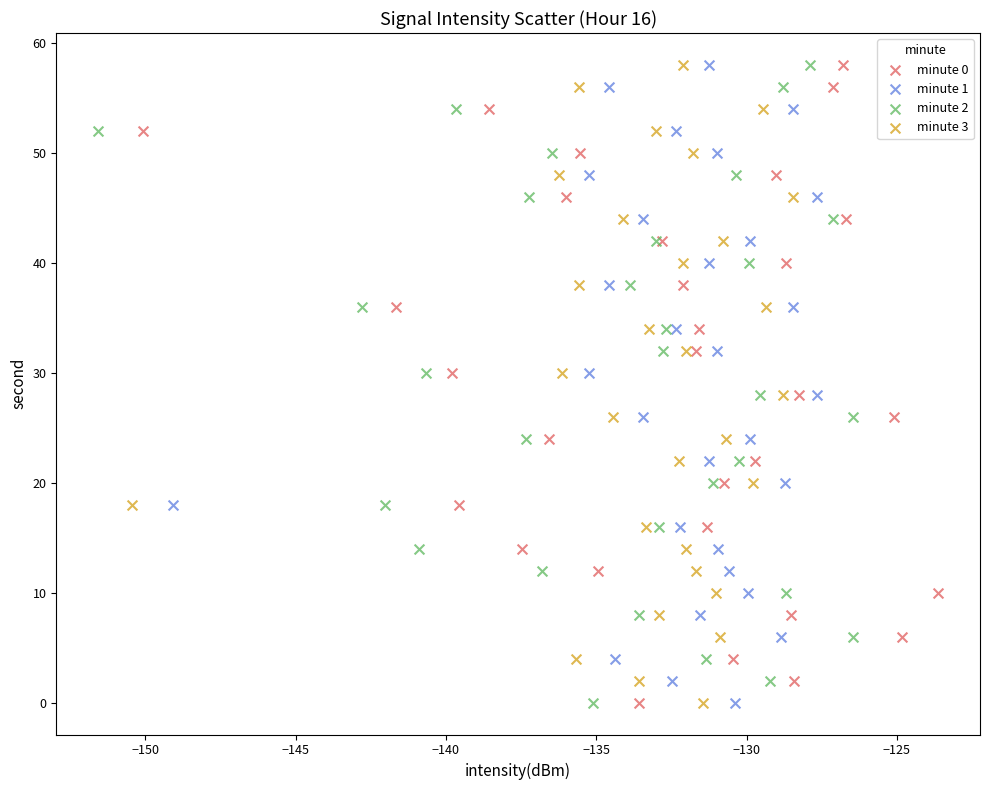

What are all the series names shown in the legend?

minute 0, minute 1, minute 2, minute 3